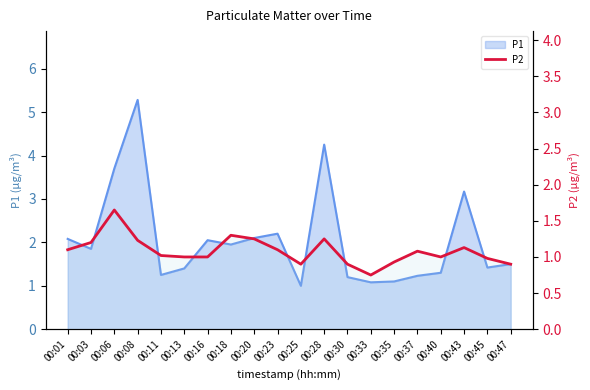

True or false: the data shows 1.6 at 00:06.

True